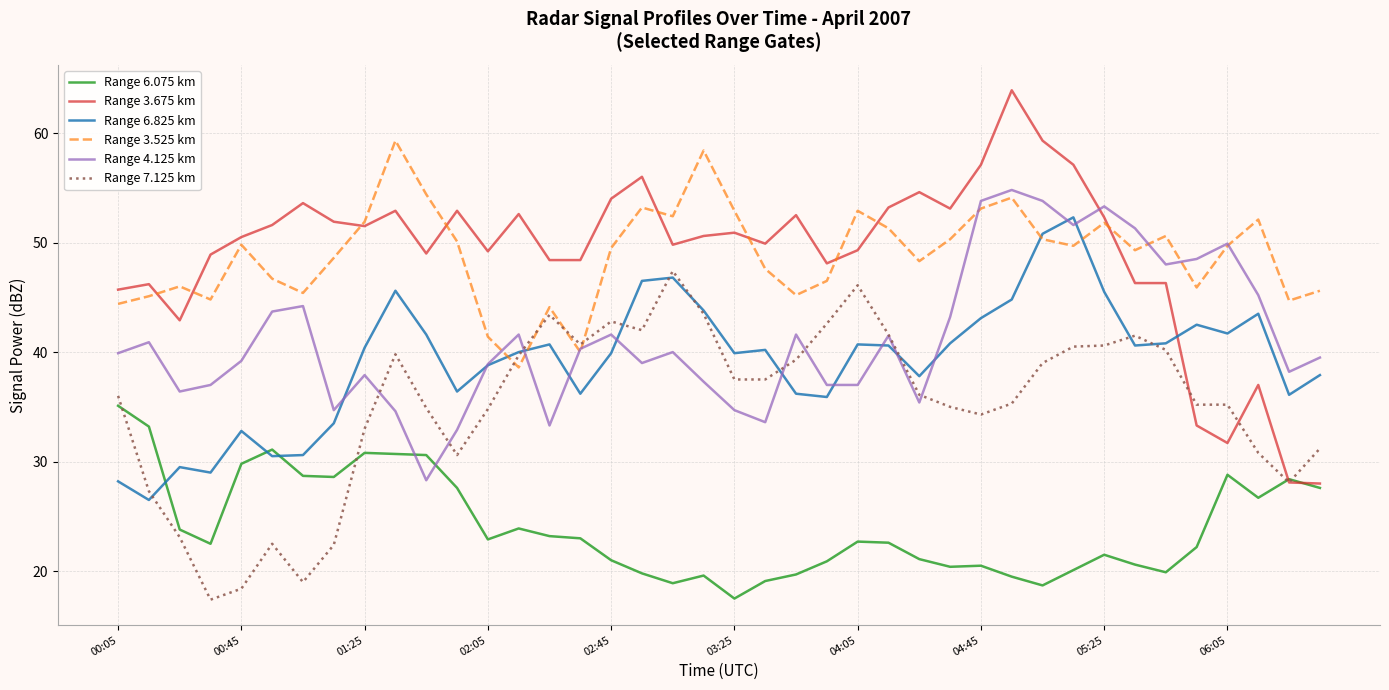

What is the lowest value of the Range 4.125 km series?

28.3